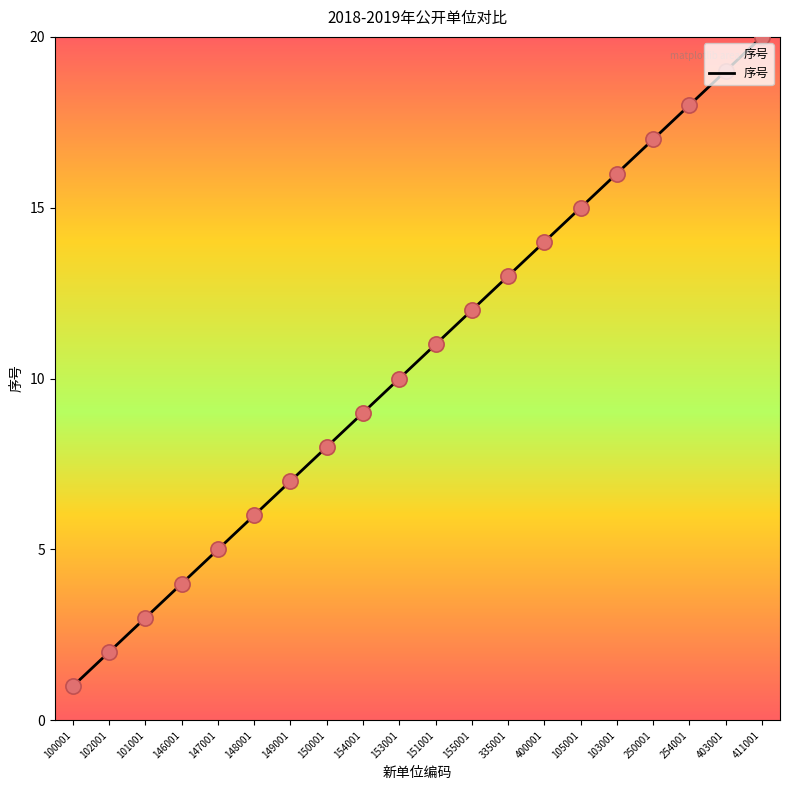

What is the change in value from 149001 to 403001?

+12